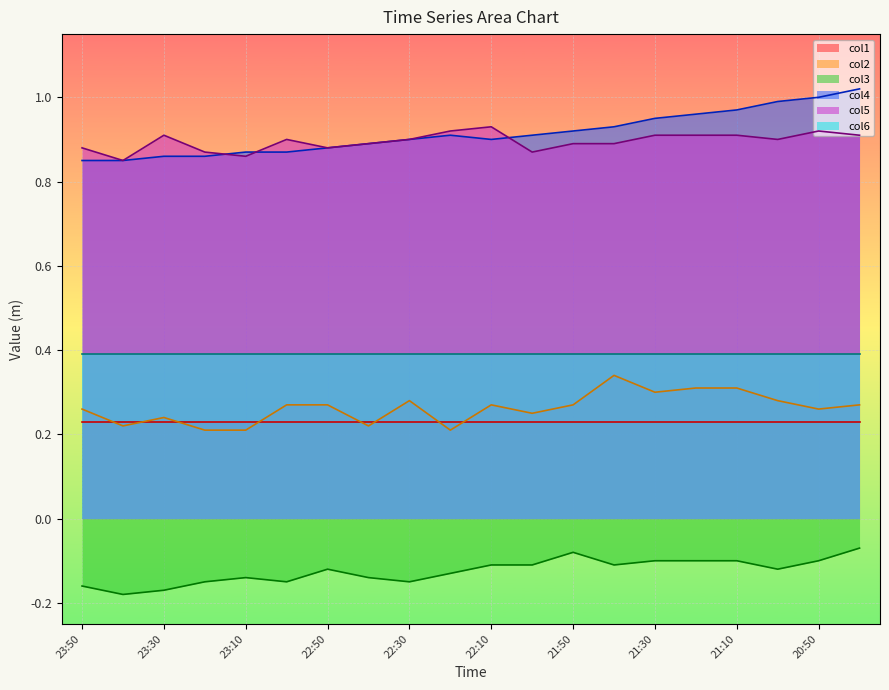

Does the chart display data point markers on the line(s)?

No